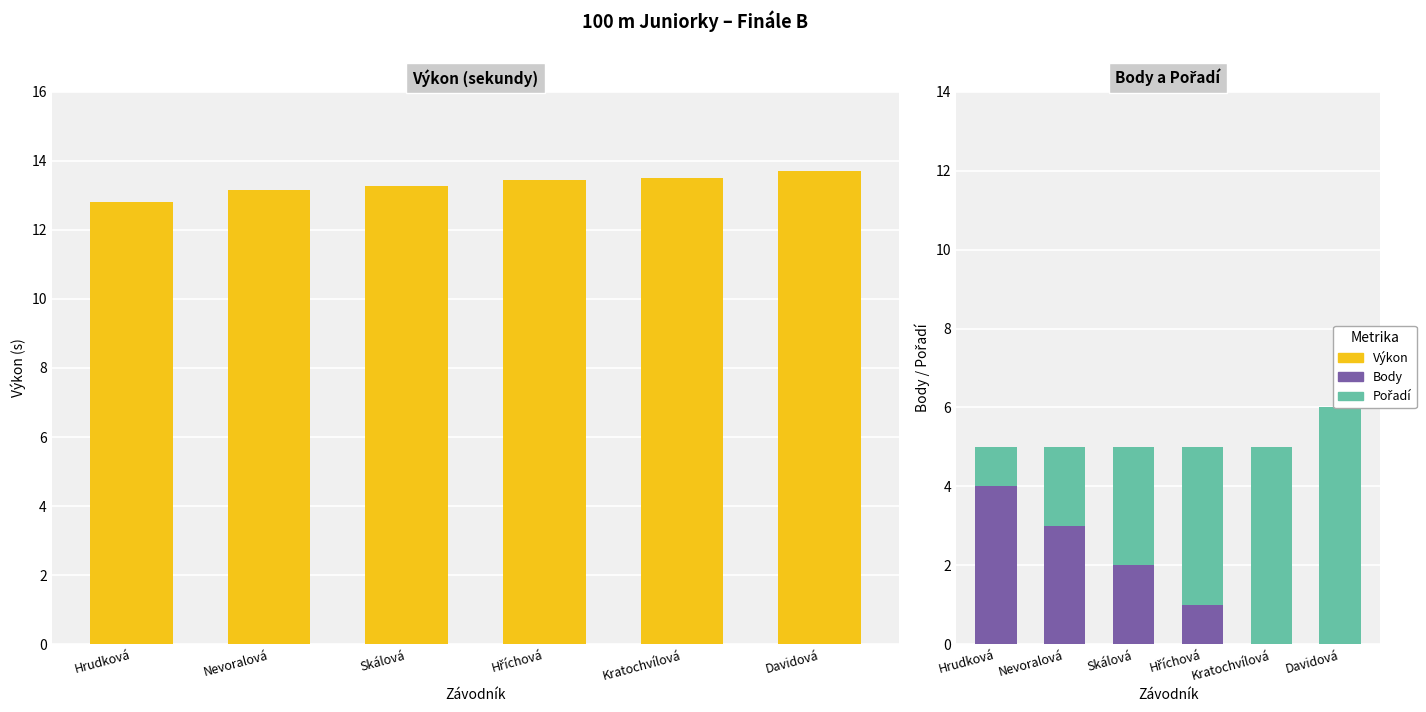

What is the difference between the second highest and minimum values in the Pořadí series?

4.0